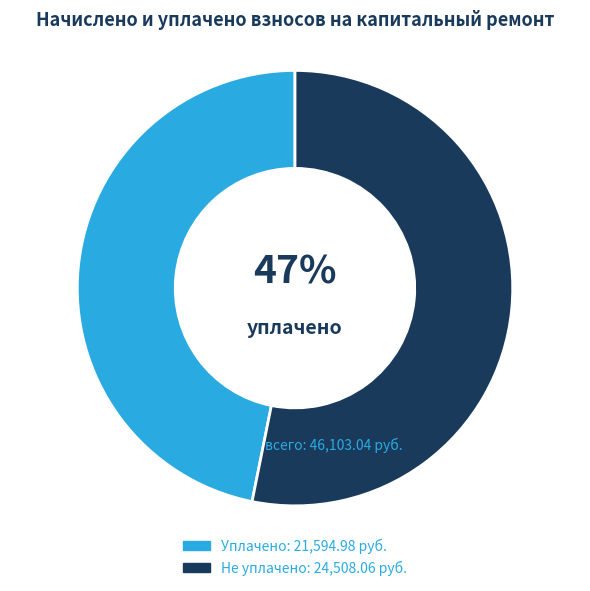

To the nearest percent, what is the average slice percentage?

50%